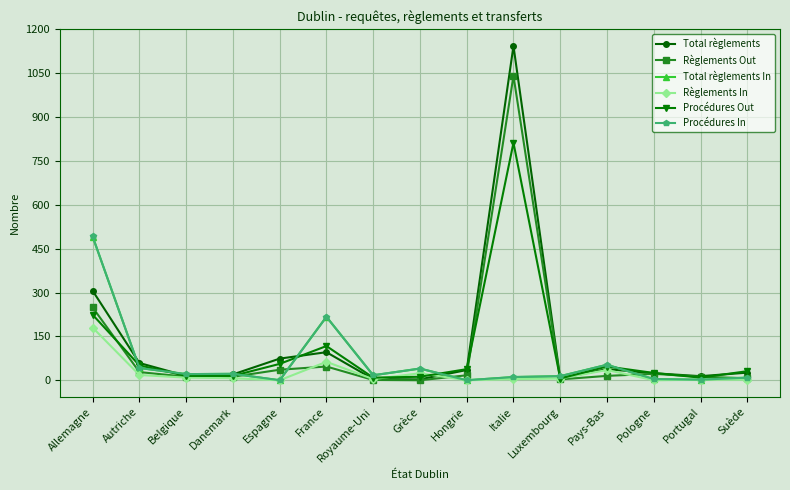

Is it true that Total règlements equals 15 at Belgique?

True